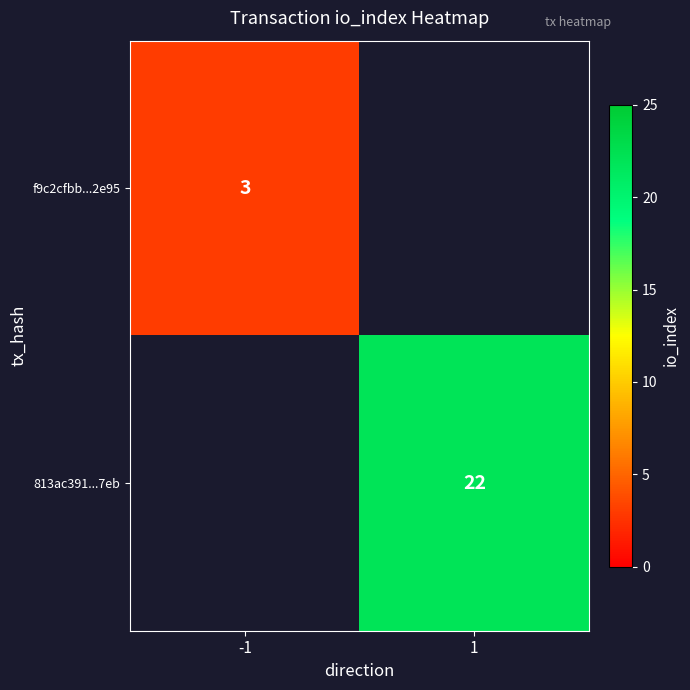

Is the value of f9c2cfbb...2e95 at -1 greater than the value of 813ac391...7eb at 1?

No